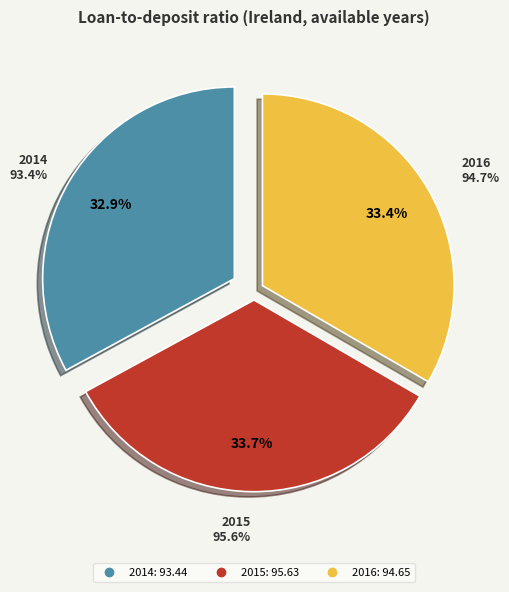

What percentage is the 2014 slice, to the nearest percent?

33%